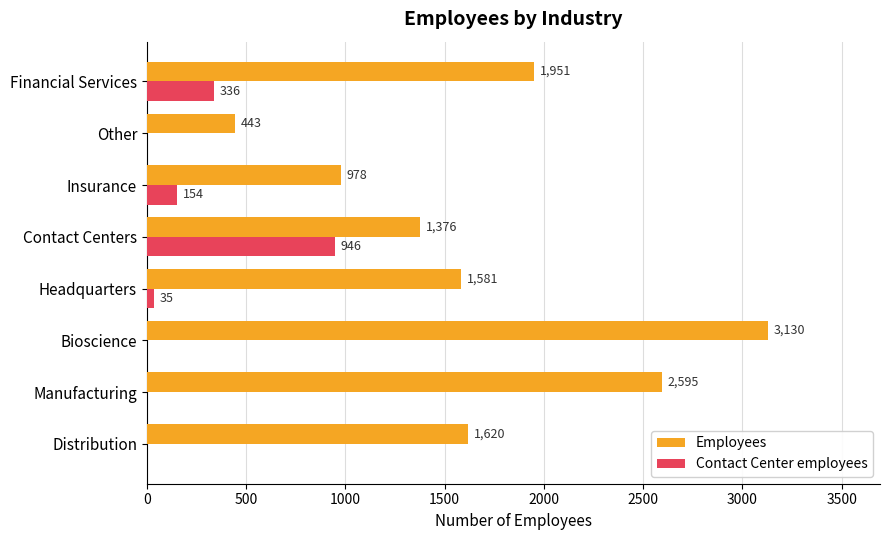

At which label is Employees closest to 1786?

Financial Services